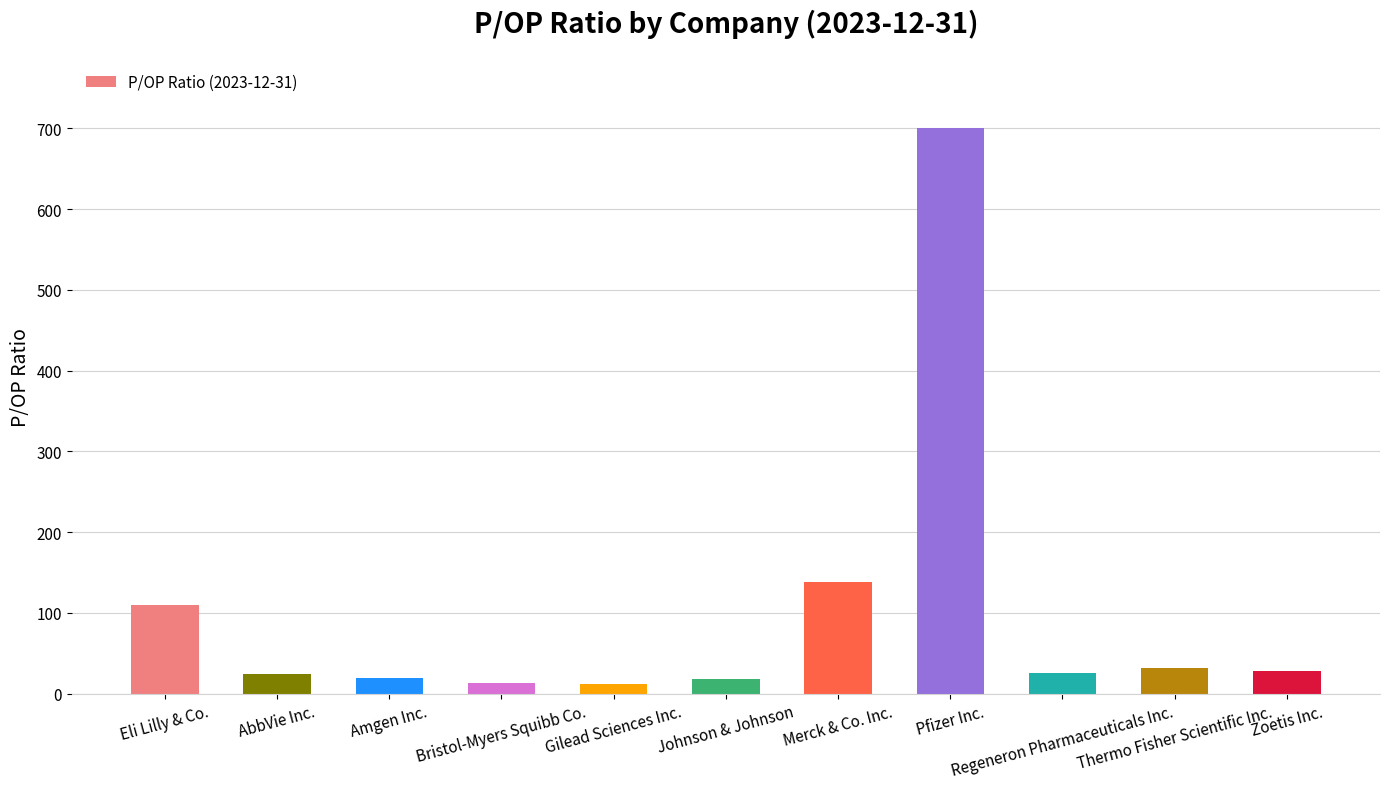

What is the label of the 1st bar from the left?

Eli Lilly & Co.